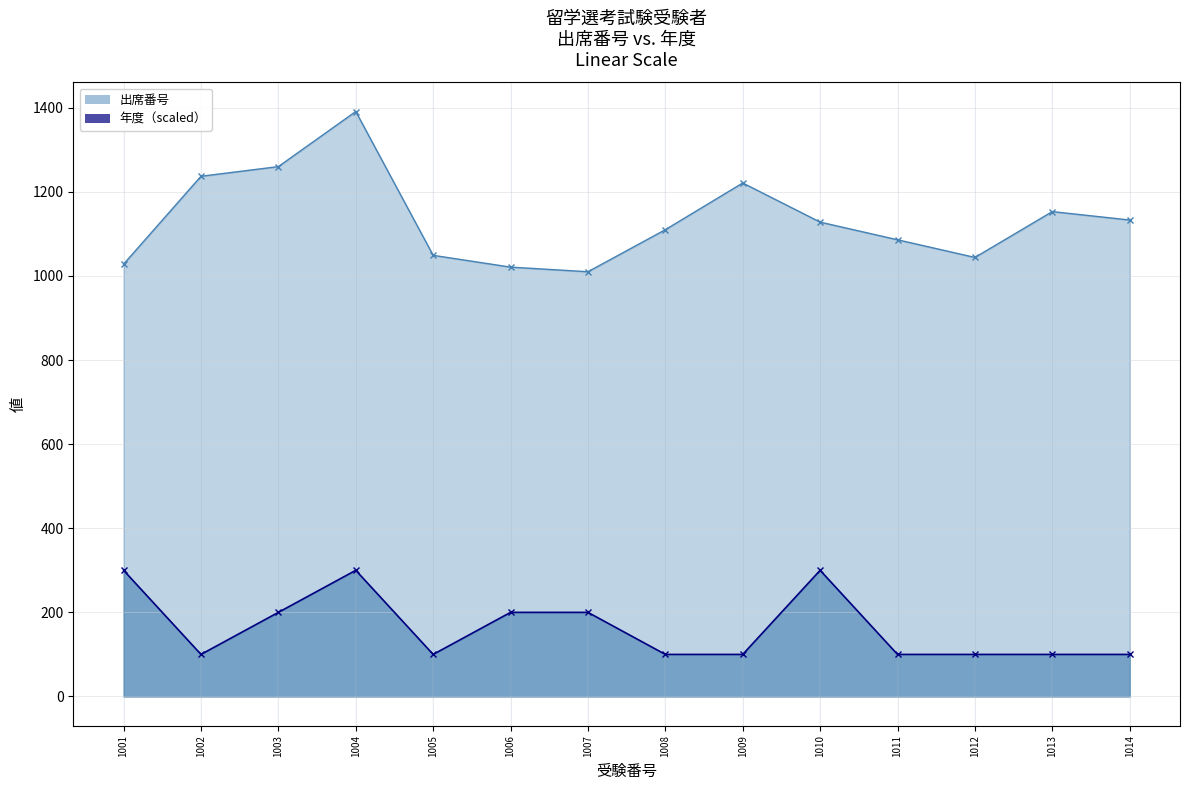

What is the value of the 出席番号 point at the 2nd from the left?

1237